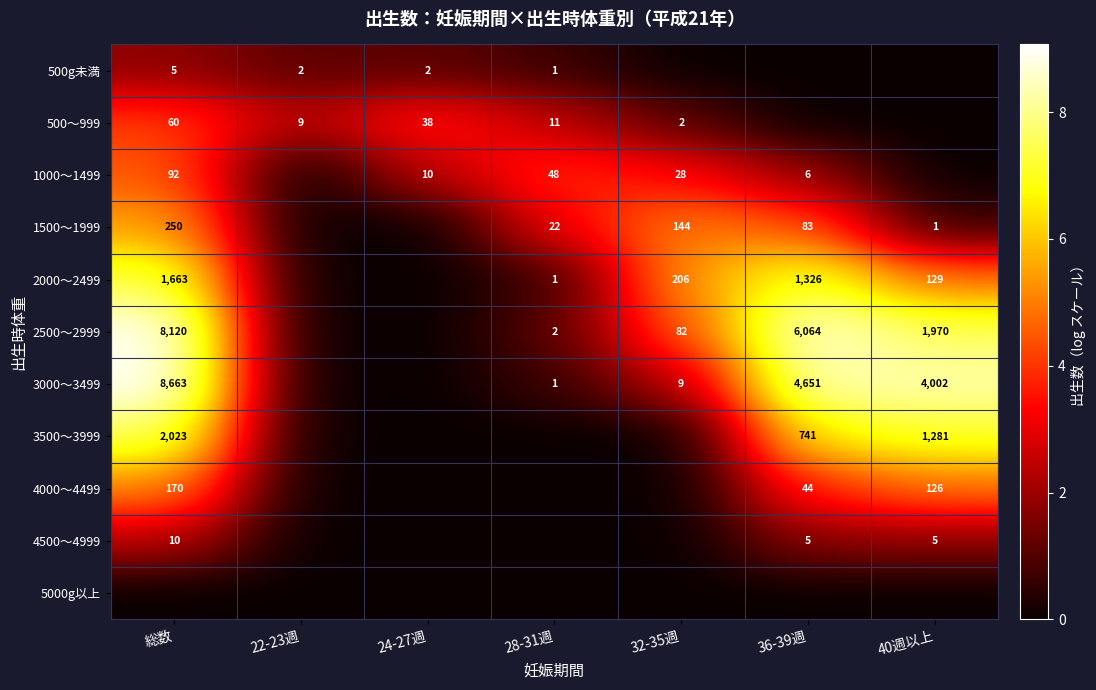

Is the value of 4500～4999 at 40週以上 greater than the value of 3500～3999 at 36-39週?

No